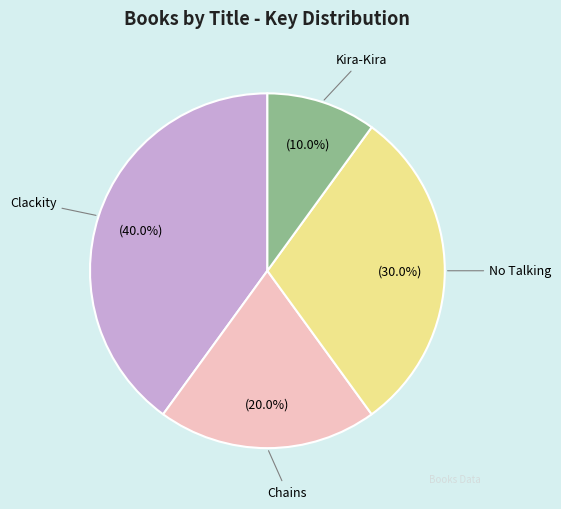

Is there a majority slice in this chart?

No